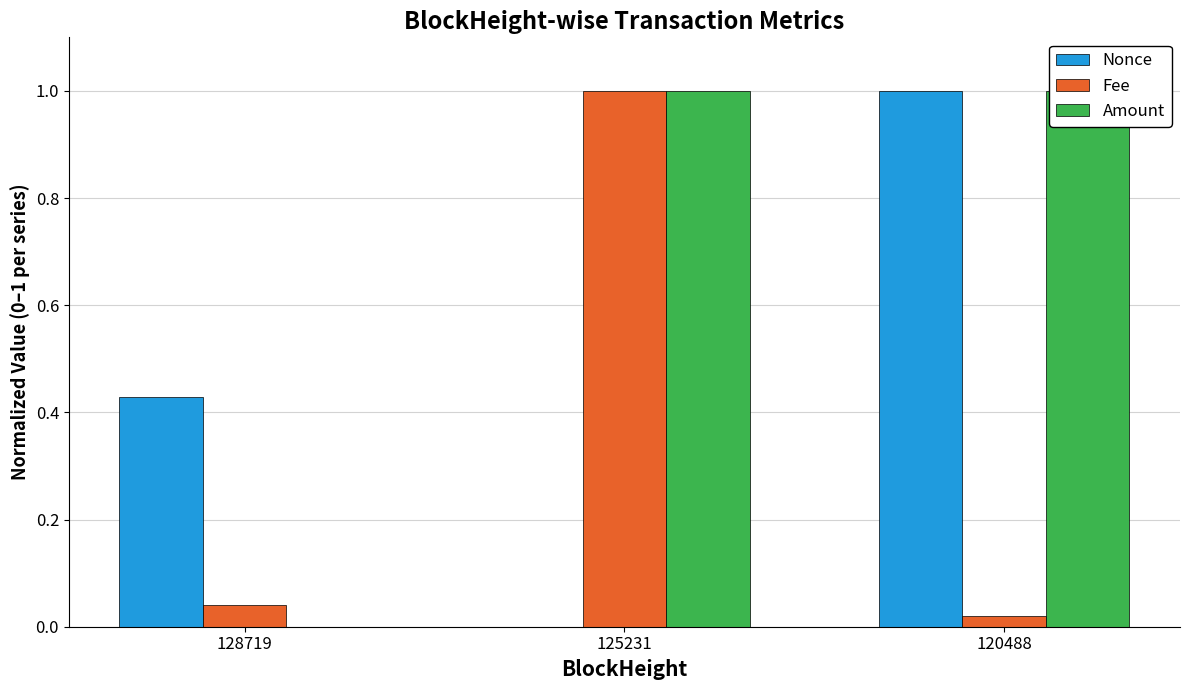

Does the chart contain stacked bars?

No